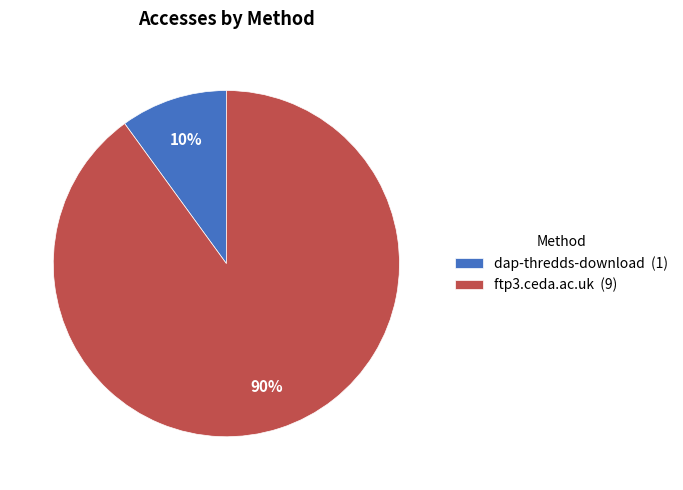

To the nearest percent, what is the difference between the largest and smallest slice percentages?

80%